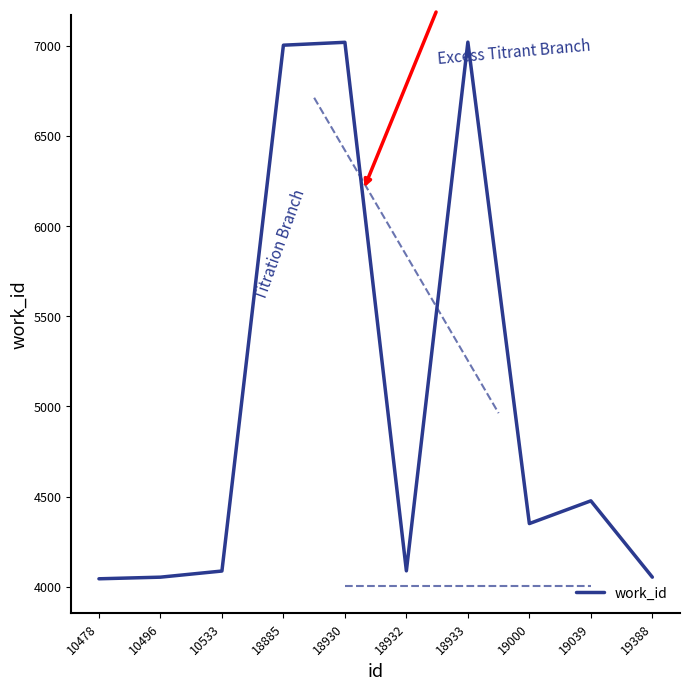

At which label is the value closest to 5532?

19039